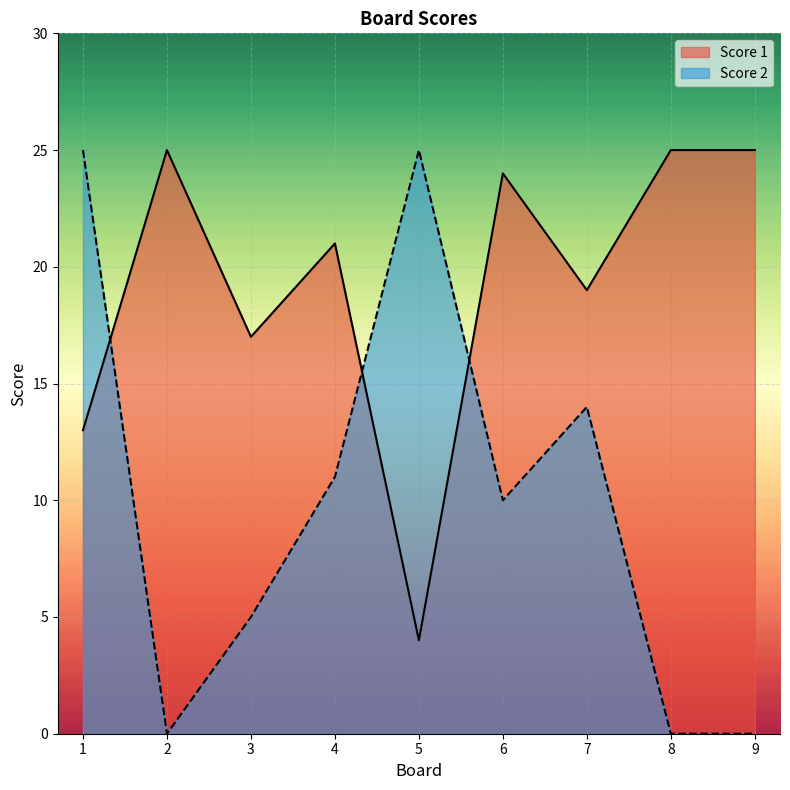

What is the difference between the Score 2 values at 8 and 3?

5